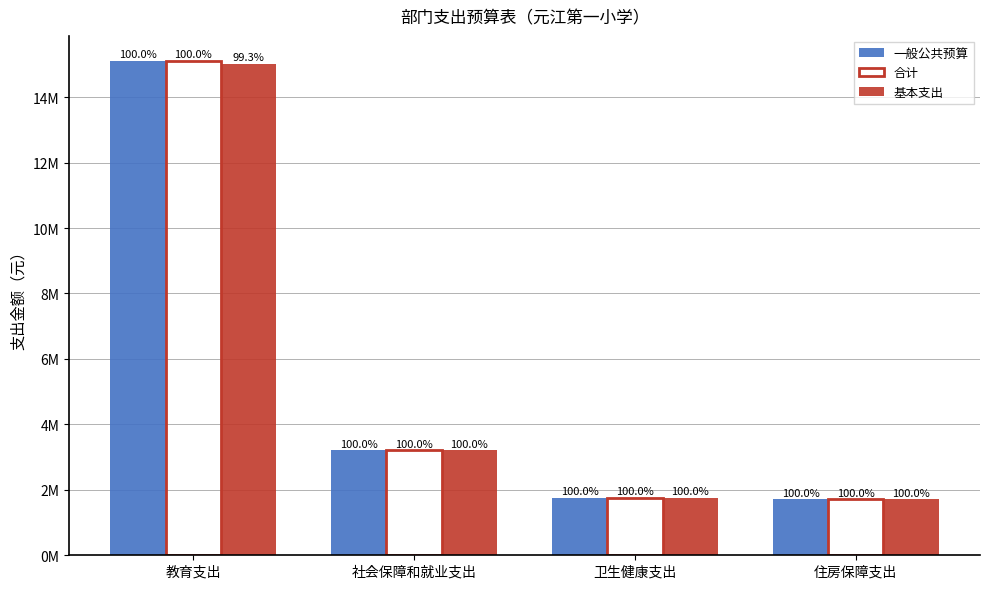

What is the average value of the 合计 series?

5445082.0